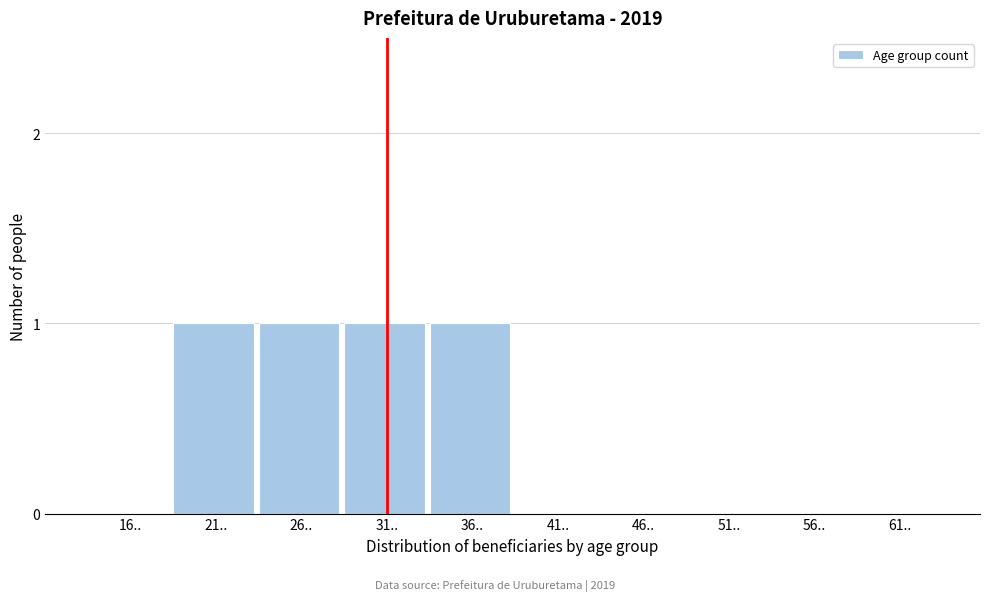

Reading right to left, what are all the values shown in this chart?

61..=0	56..=0	51..=0	46..=0	41..=0	36..=1	31..=1	26..=1	21..=1	16..=0